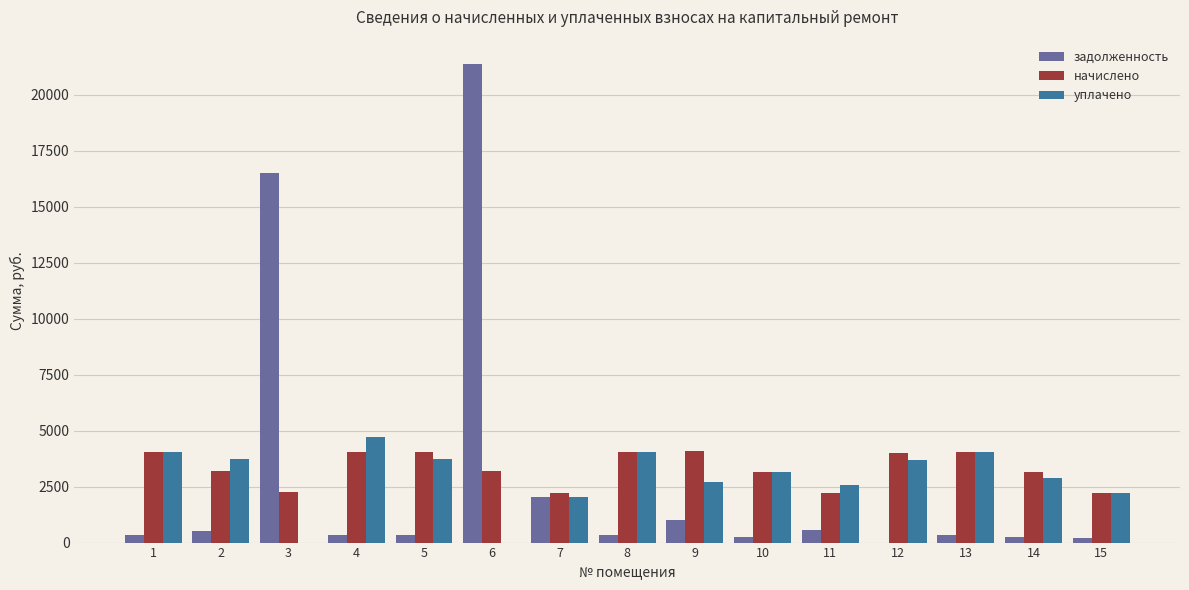

What value does the начислено series have at 14?

3154.6